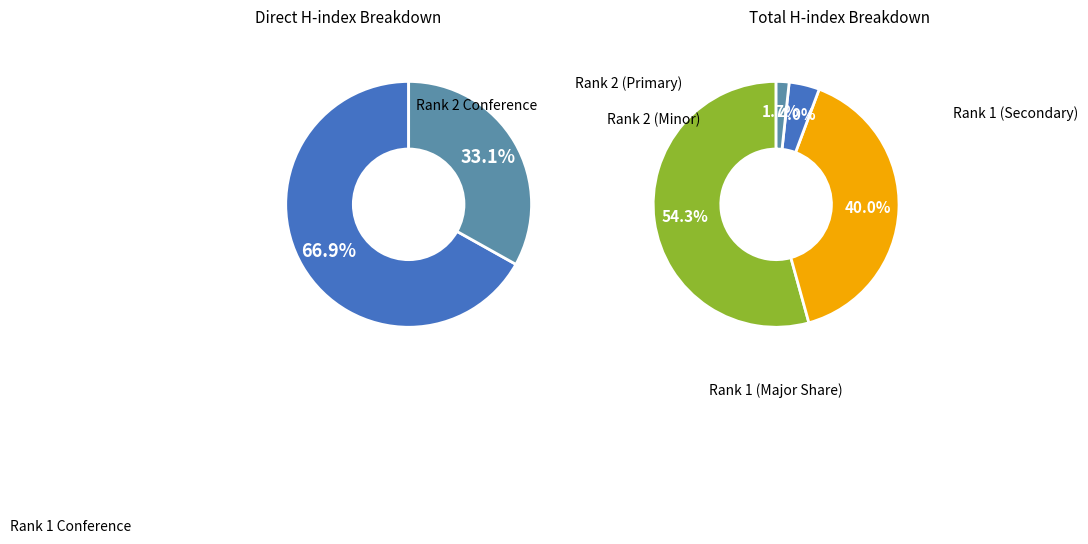

Is it true that Proceedings of the International Conference (Rank 1) is 53% of the pie?

False